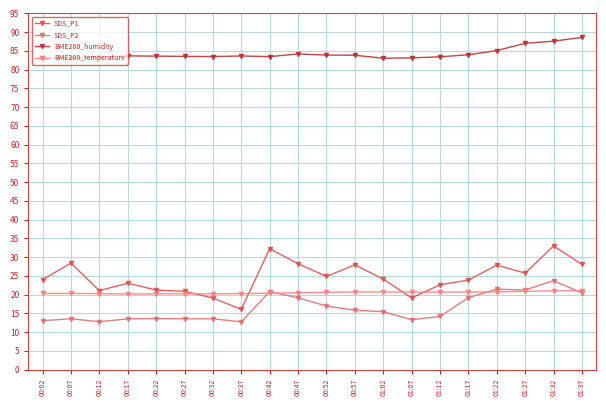

True or false: BME280_humidity and SDS_P1 cross at least once.

False